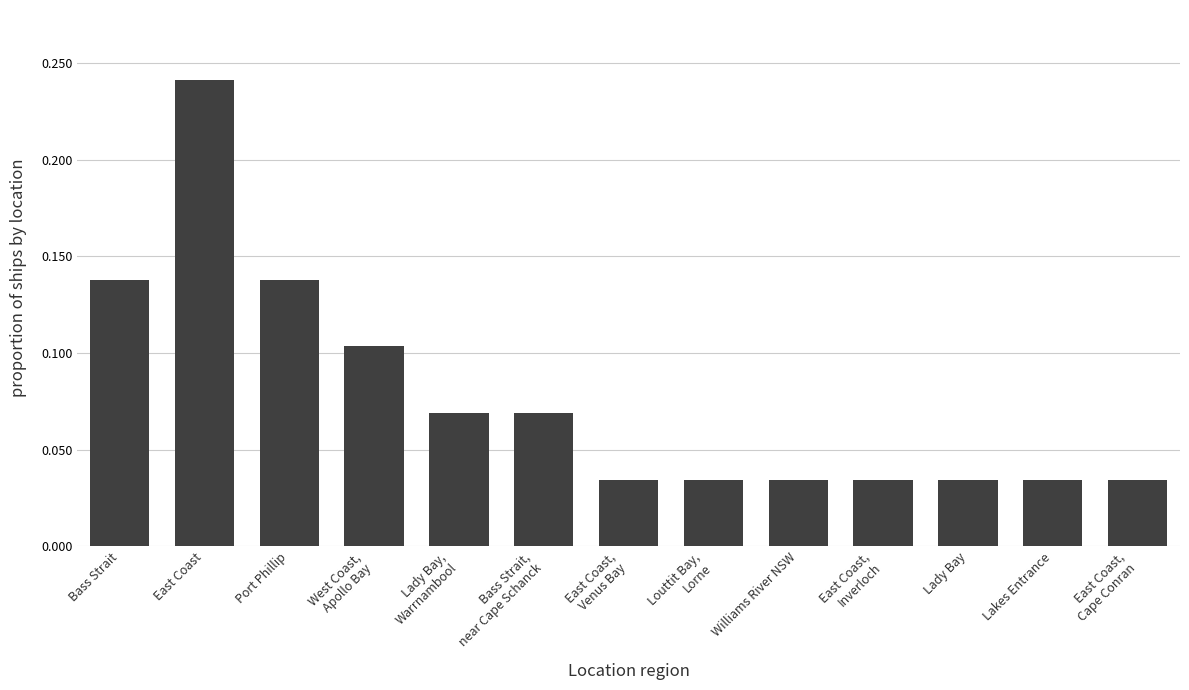

The chart shows a value of 0.2 at Port Phillip. True or false?

False